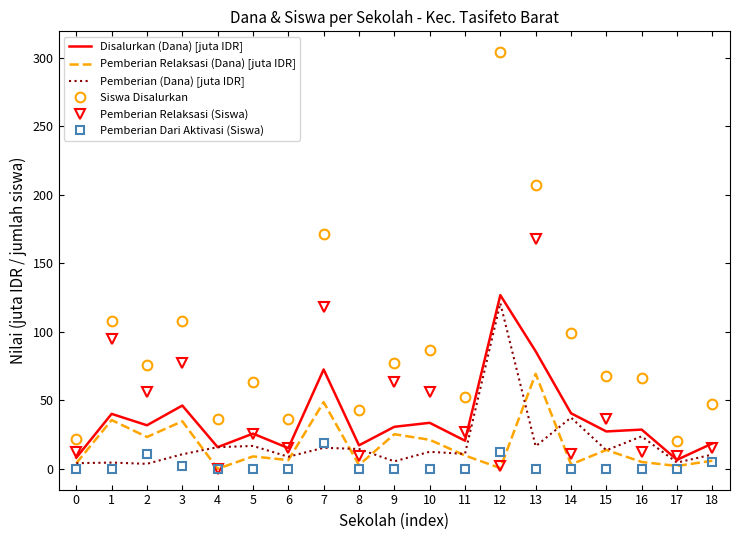

Where is the first local minimum for Pemberian Relaksasi (Dana) [juta IDR]?

2